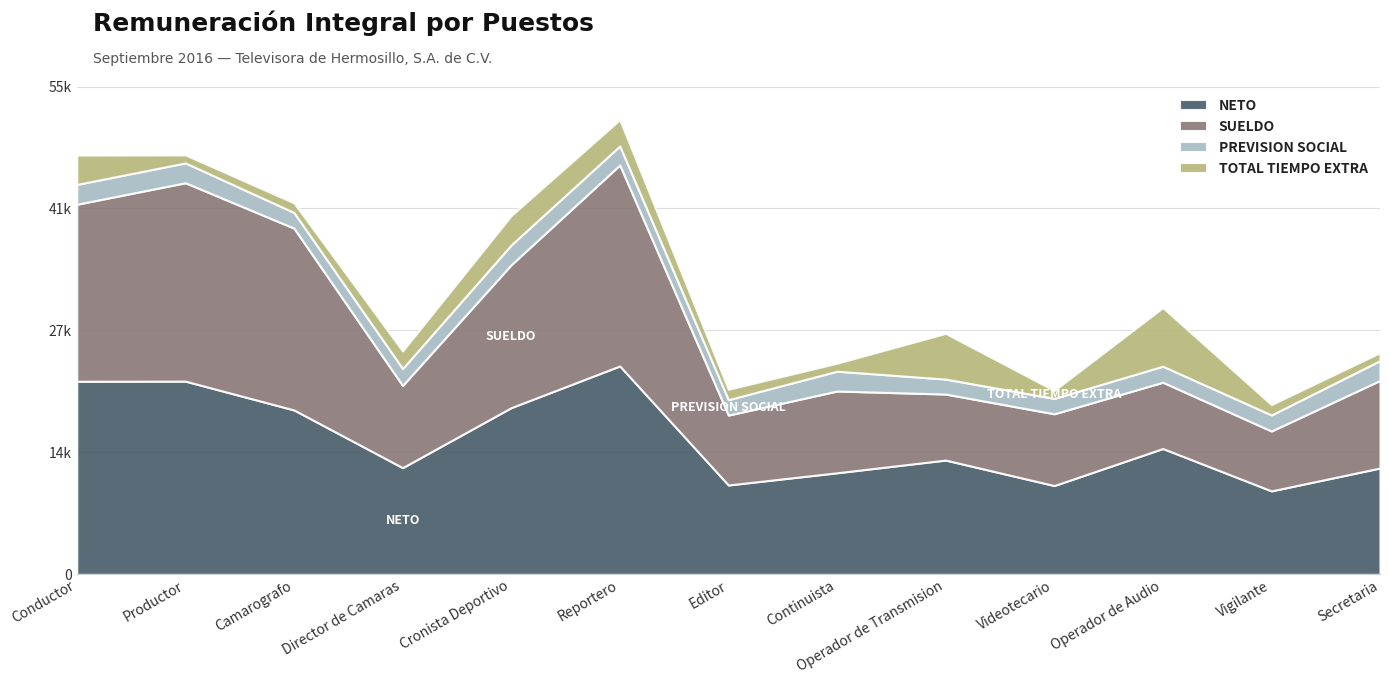

Reading left to right, what are all the values shown in this chart?

NETO: 21738.5	21751.6	18506.8	12012.9	18766.8	23460.9	10058.7	11432.8	12864.4	9996.9	14167.6	9394.2	11970.2
SUELDO: 19921.9	22334.4	20467.3	9252.2	16088.4	22625.0	7866.8	9204.3	7432.1	8075.2	7460.4	6741.7	9859.0
PREVISION SOCIAL: 2233.0	2233.0	1763.2	1909.8	2233.0	2142.4	1735.9	2233.0	1684.6	1731.8	1804.8	1808.2	2233.0
TOTAL TIEMPO EXTRA: 3303.5	900.0	1086.0	1978.8	3300.0	2962.9	1177.0	900.0	5147.9	900.0	6600.6	1166.2	900.0